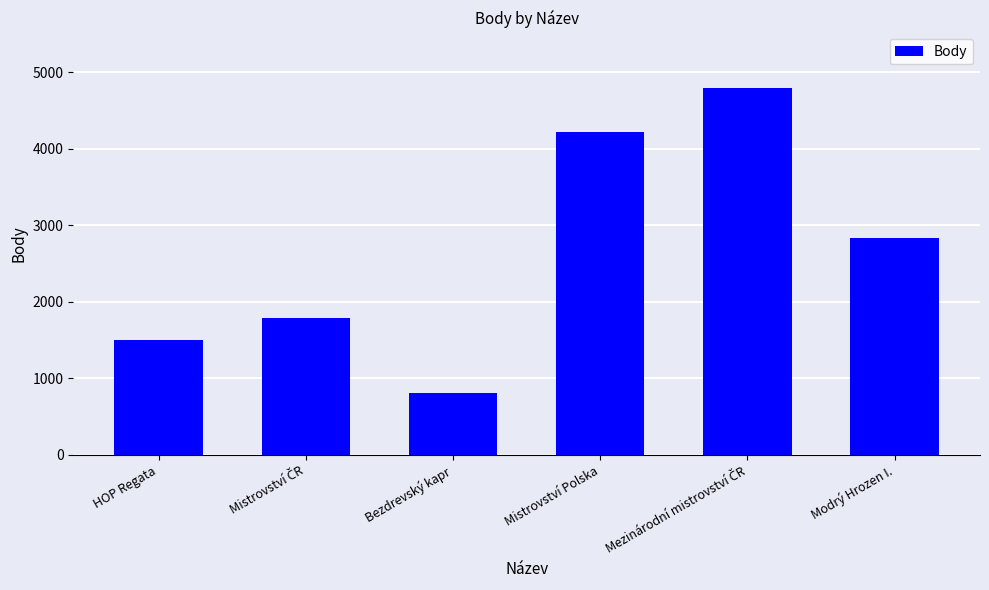

How many data points are less than 2838?

3